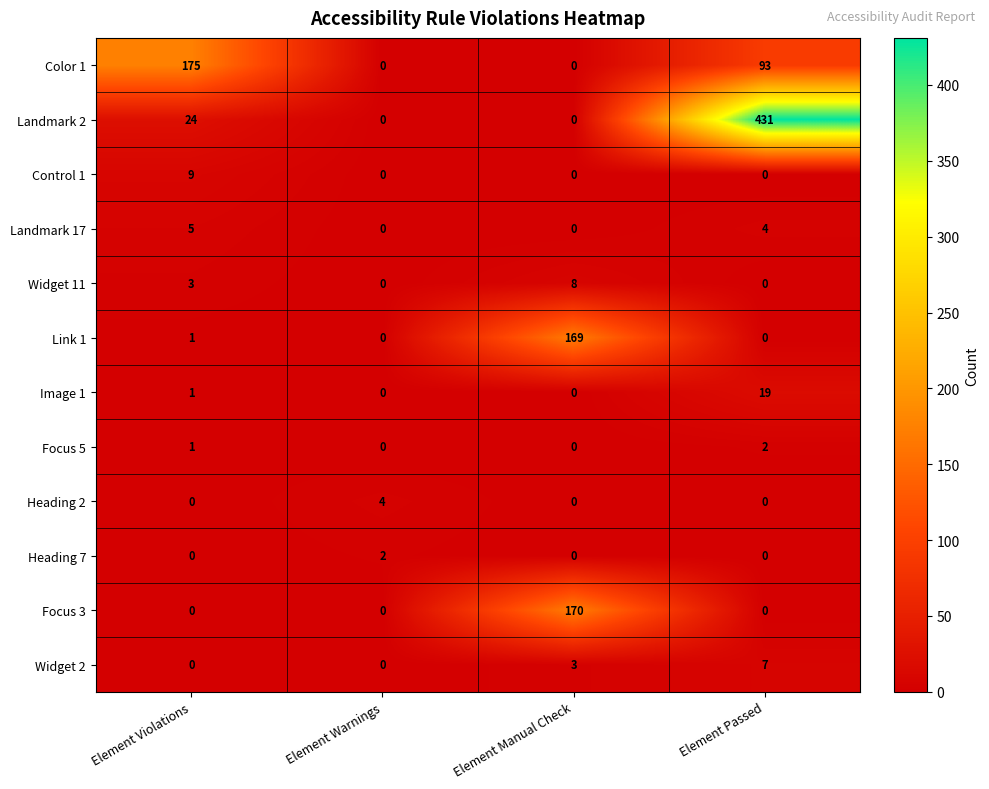

What is the difference between the maximum and minimum values in the Color 1 series?

175